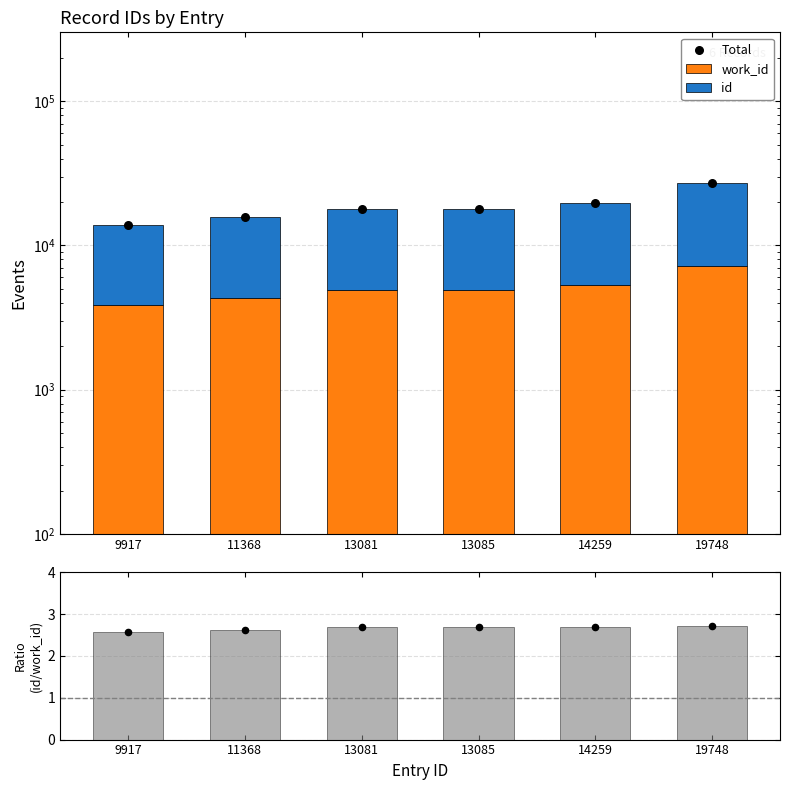

Which series has the largest Y range (max minus min)?

Total